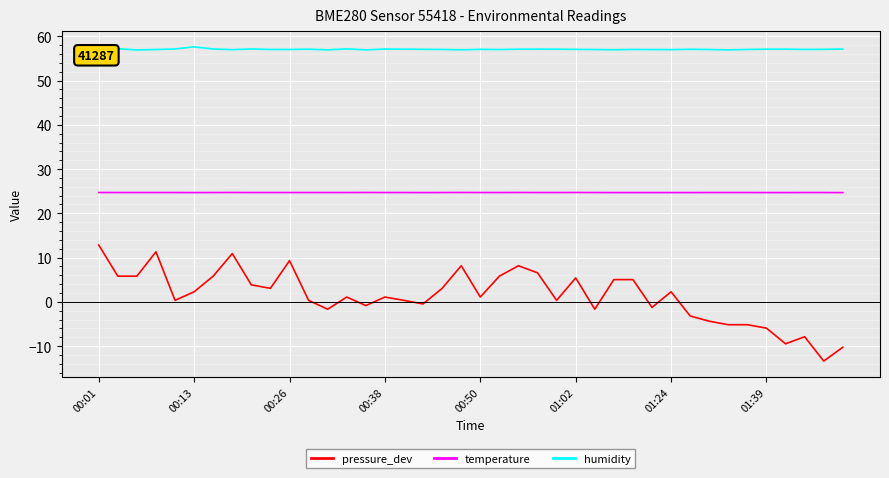

True or false: temperature and pressure_dev cross at least once.

False